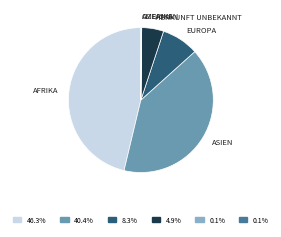

Is there a majority slice in this chart?

No